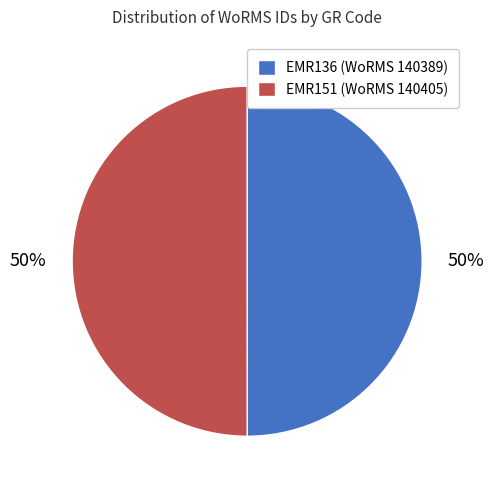

Approximately how many times larger is the value at EMR136 compared to EMR151?

1.0